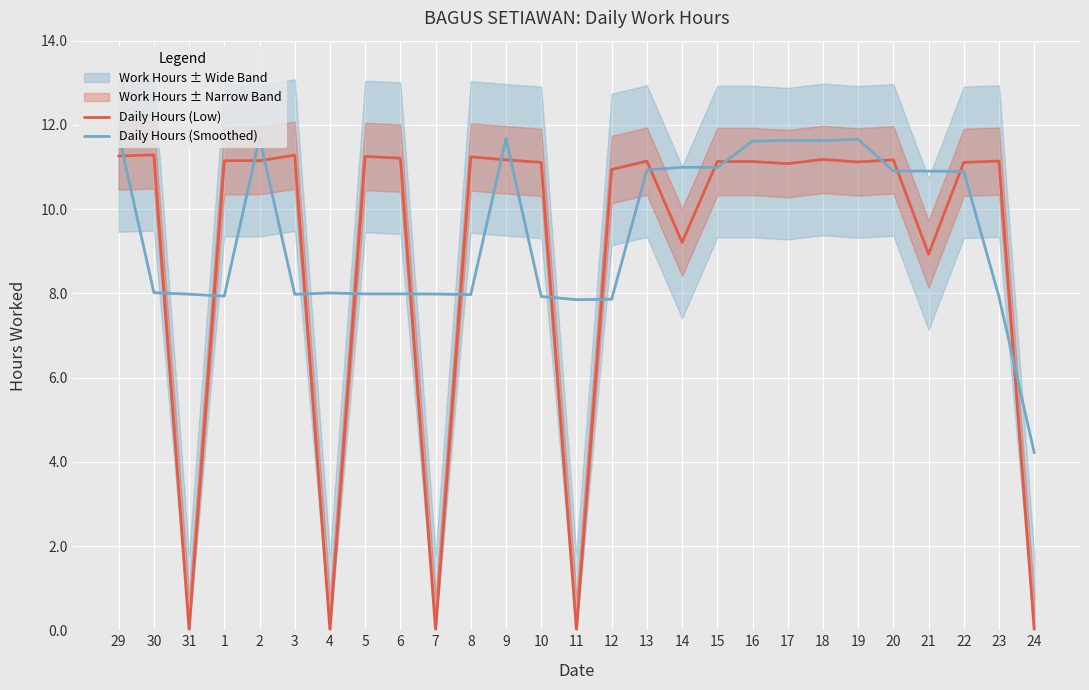

Reading left to right, transcribe all the data shown in this chart.

Daily Hours (Low): 11.3	11.3	0.0	11.2	11.2	11.3	0.0	11.2	11.2	0.0	11.2	11.2	11.1	0.0	10.9	11.1	9.2	11.1	11.1	11.1	11.2	11.1	11.2	8.9	11.1	11.1	0.0
Daily Hours (Smoothed): 11.8	8.0	8.0	7.9	11.7	8.0	8.0	8.0	8.0	8.0	8.0	11.7	7.9	7.9	7.9	10.9	11.0	11.0	11.6	11.6	11.6	11.7	10.9	10.9	10.9	7.9	4.2